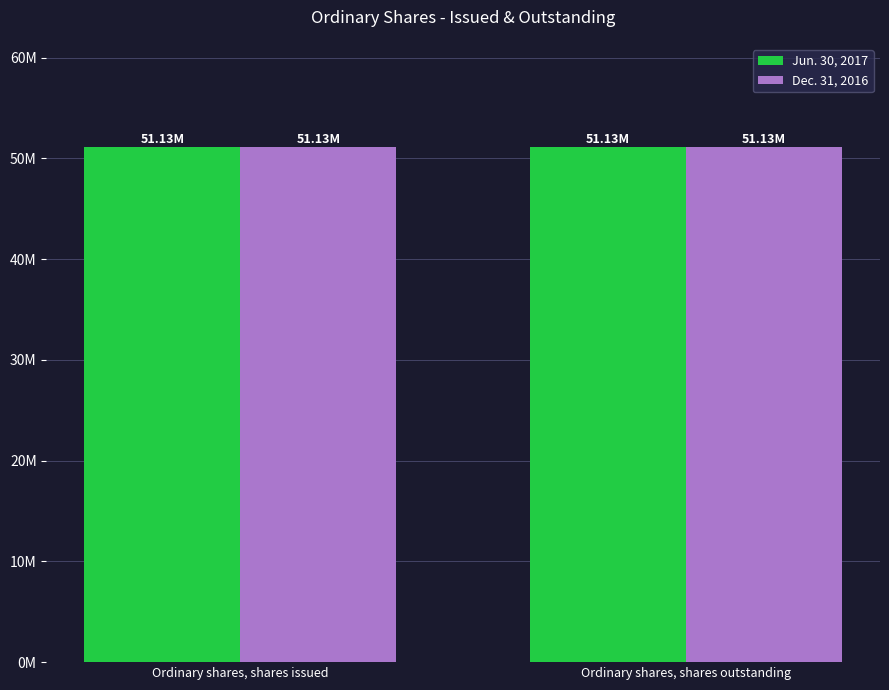

Which series changed the most between Ordinary shares, shares issued and Ordinary shares, shares outstanding?

Jun. 30, 2017